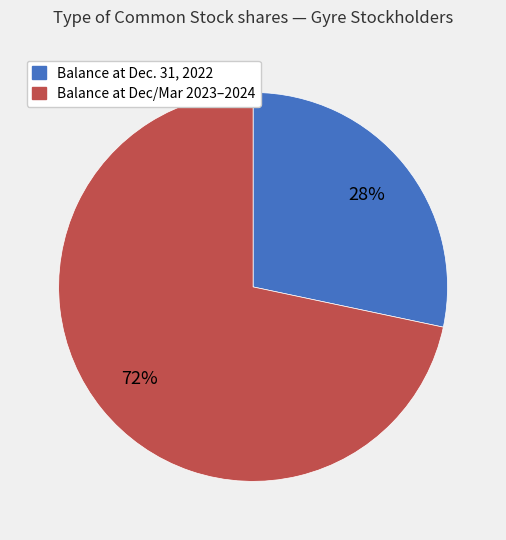

How many slices are in this pie chart?

2